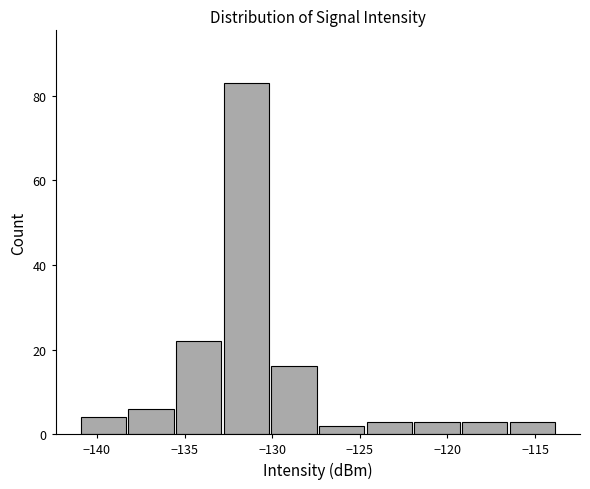

Over which range of the x-axis is the bar tallest?

-133.0 to -130.0